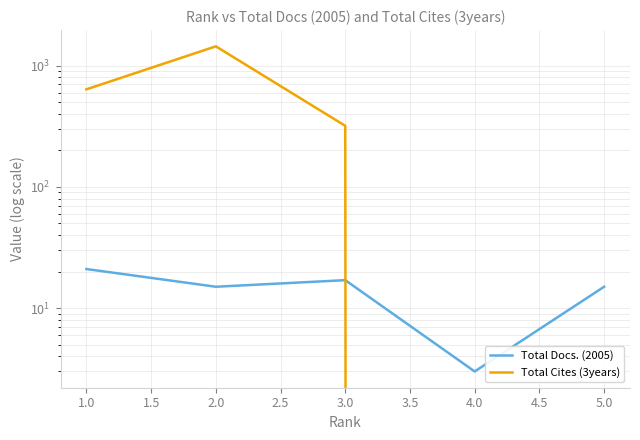

After their last crossing, which series has the higher values: Total Cites (3years) or Total Docs. (2005)?

Total Docs. (2005)